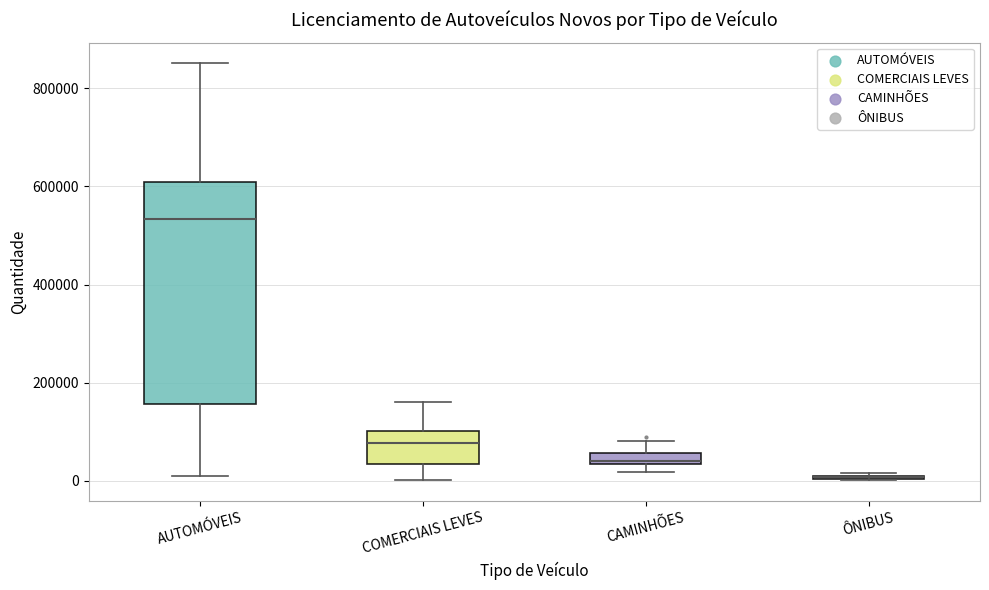

Comparing the boxes themselves (not the whiskers), which one is the tallest?

AUTOMÓVEIS